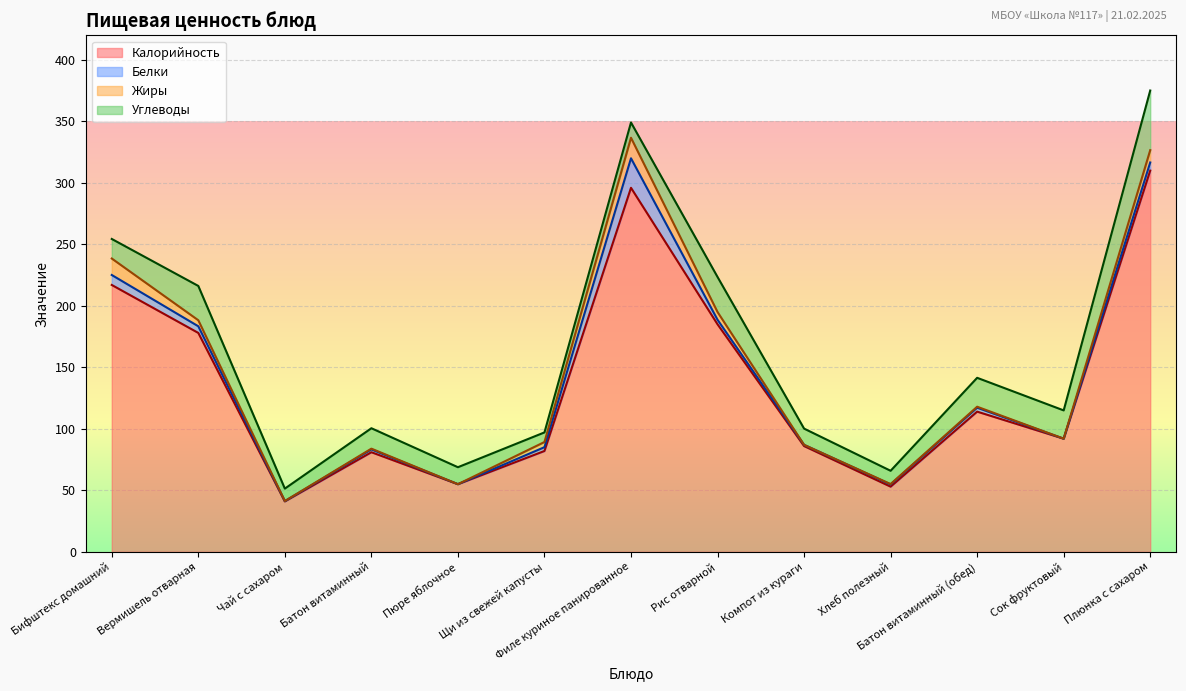

Is it true that Жиры equals 0.5 at Хлеб полезный?

False